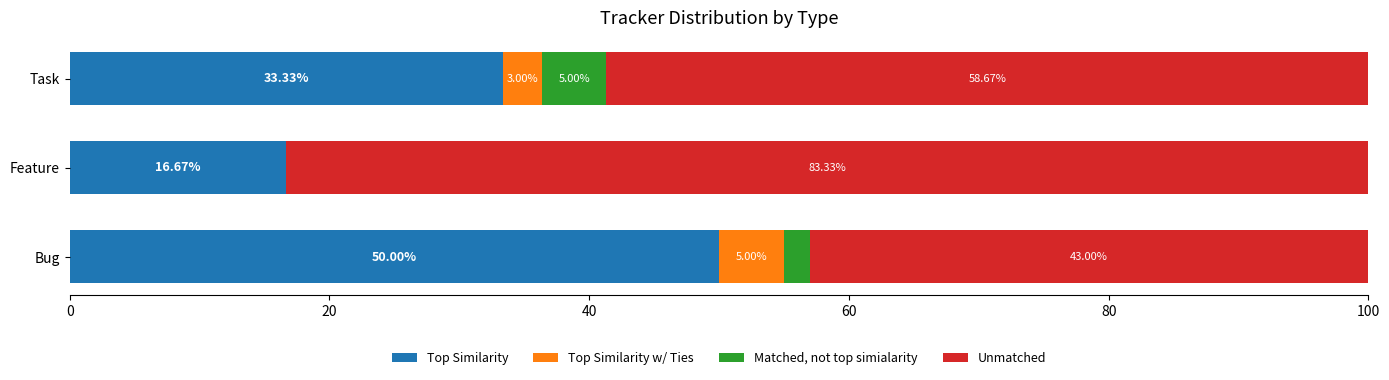

What is the total value across all series at Bug?

100.0